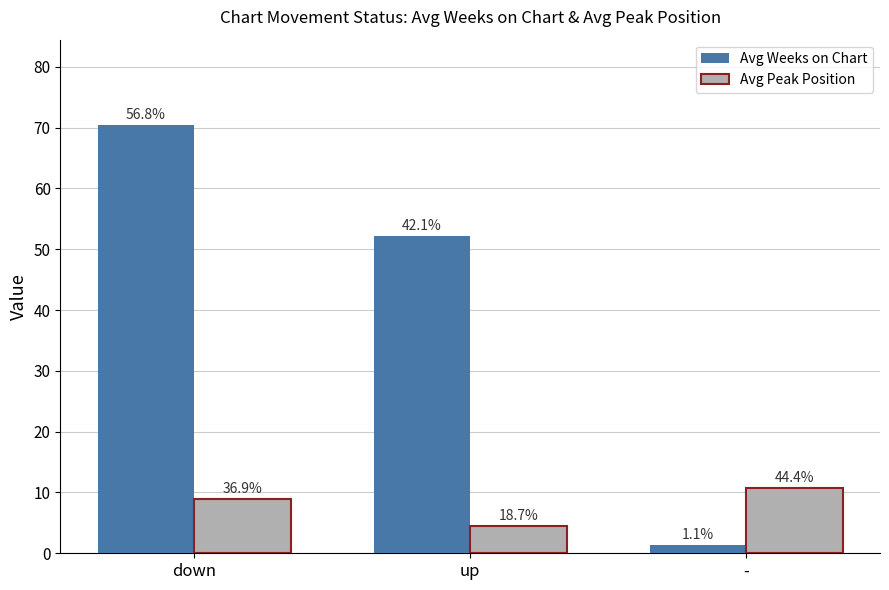

The value of Avg Weeks on Chart at - is 1.4. True or false?

True